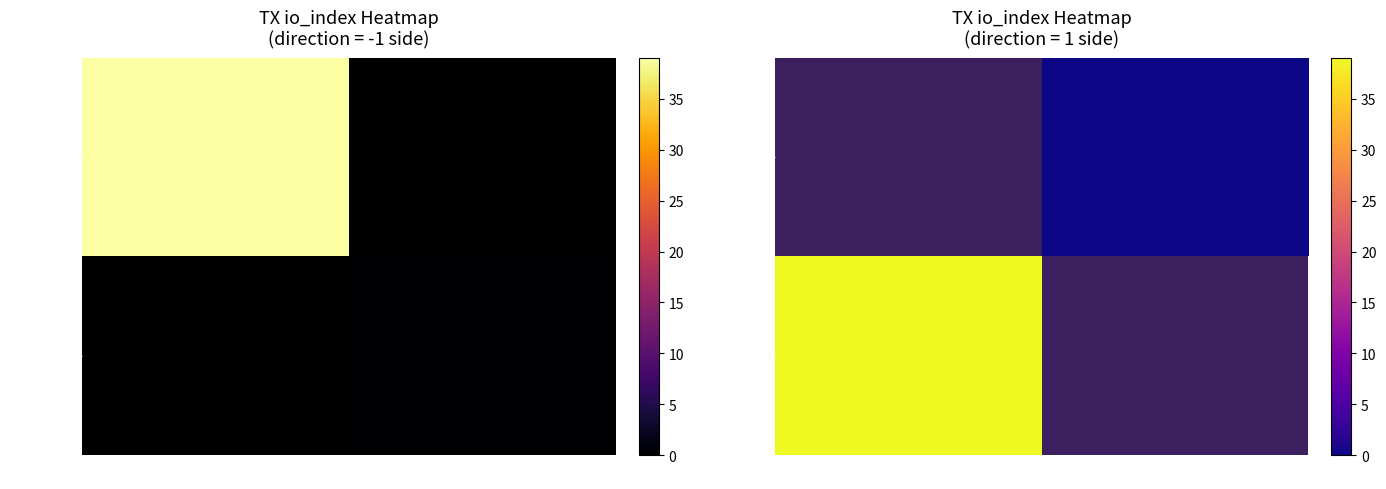

Rank the series at -1 from lowest to highest value.

f9d0090a…, a2d5d72b…